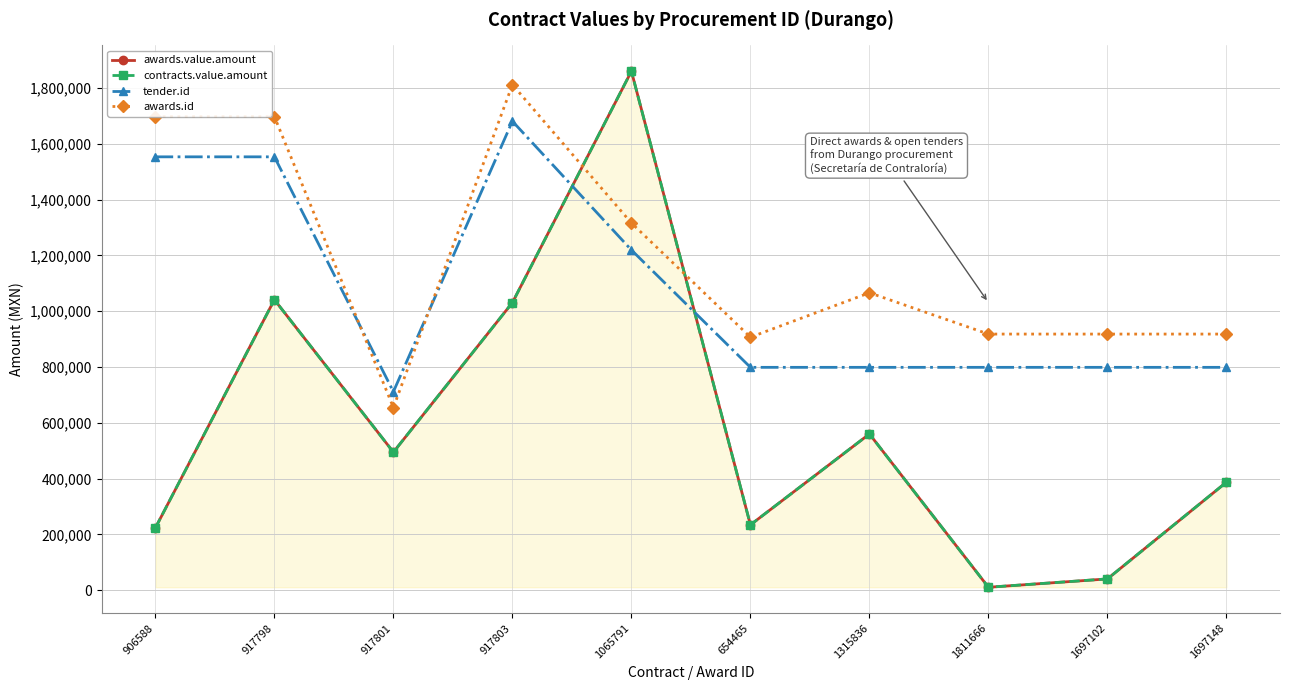

Is the value of awards.value.amount at 917803 greater than the value of tender.id at 1697102?

Yes